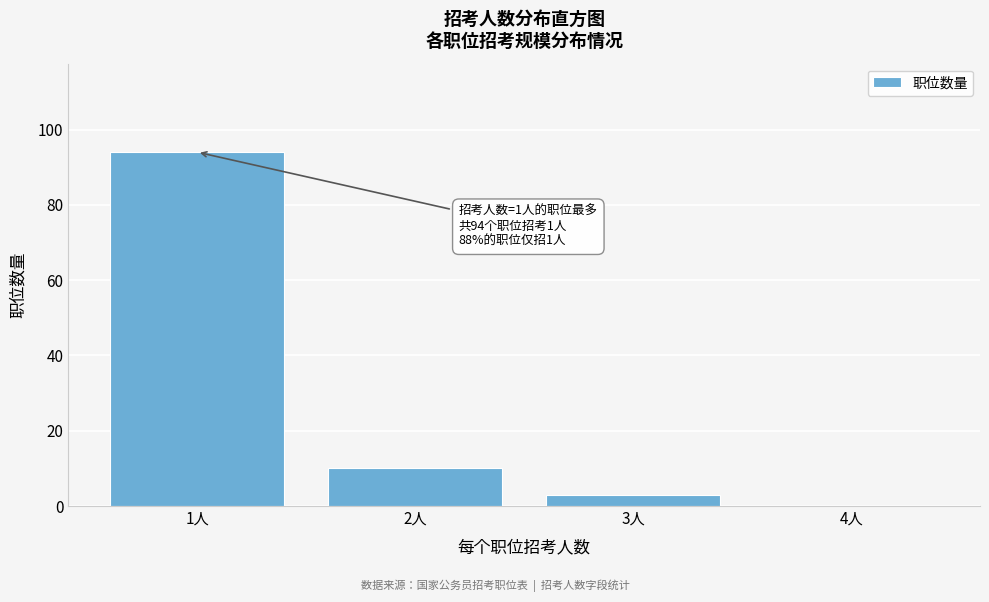

Which range on the x-axis has the tallest bar?

0.5 to 1.5